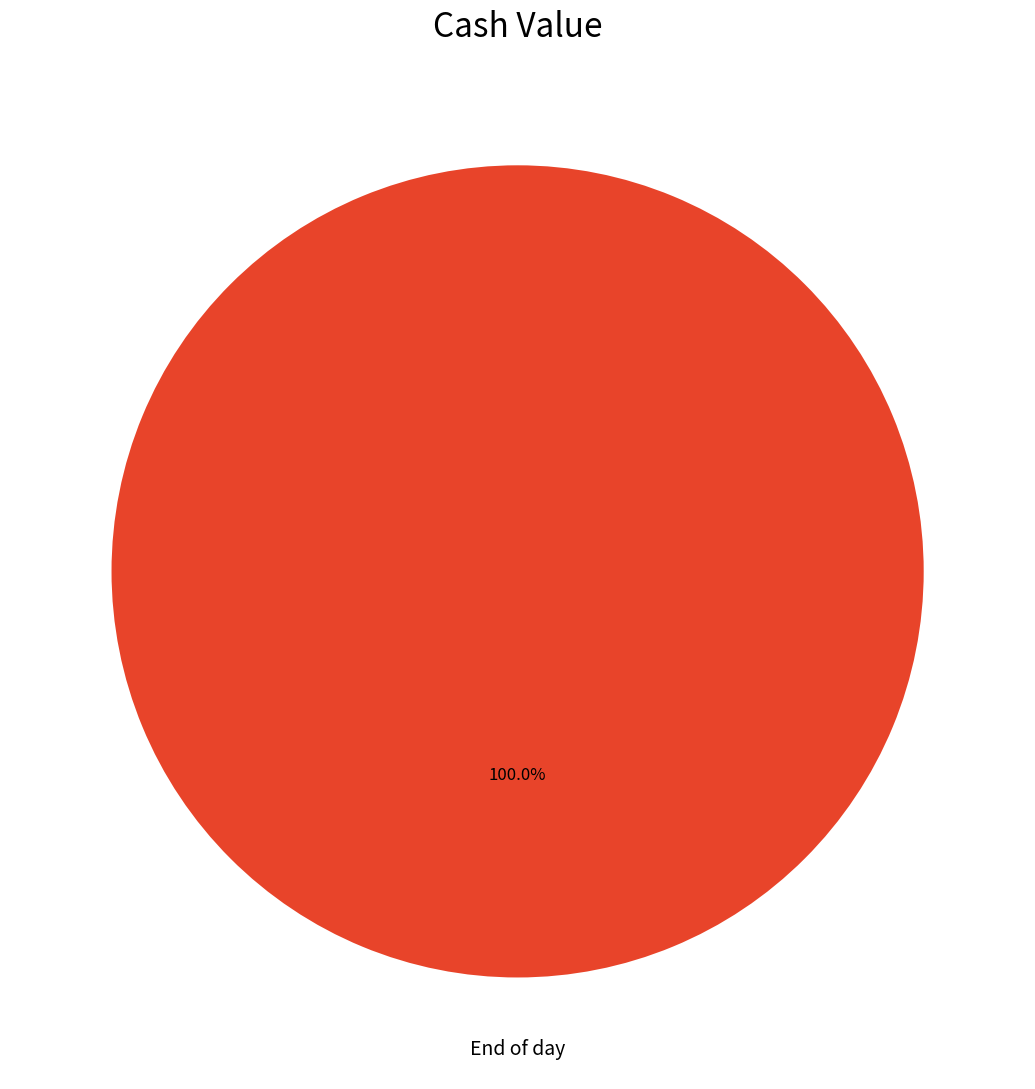

How many segments does this pie chart have?

1